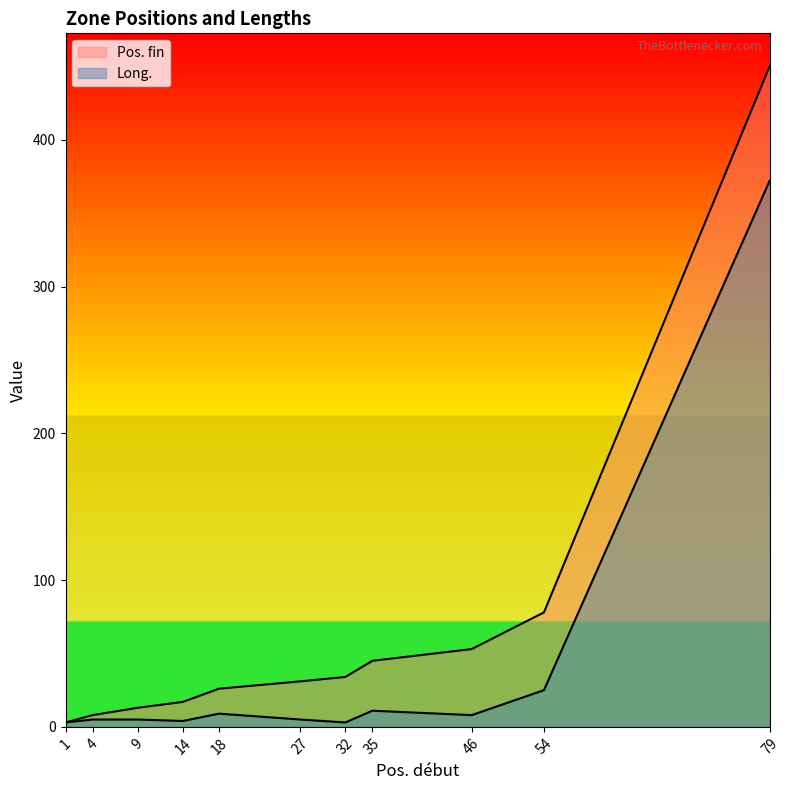

True or false: Long. and Pos. fin cross at least once.

False